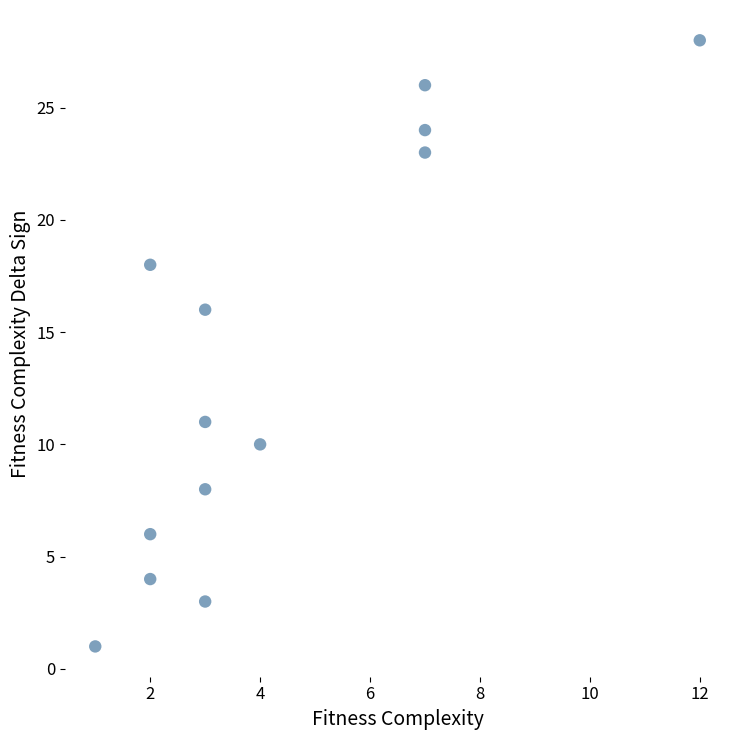

What Y value in the scatter plot is closest to 14?

16